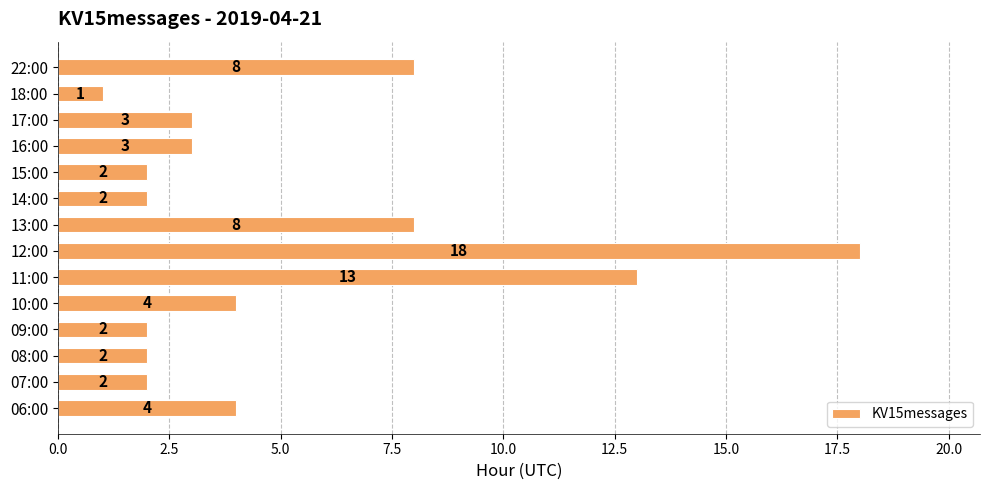

What is the maximum value shown in the chart?

18